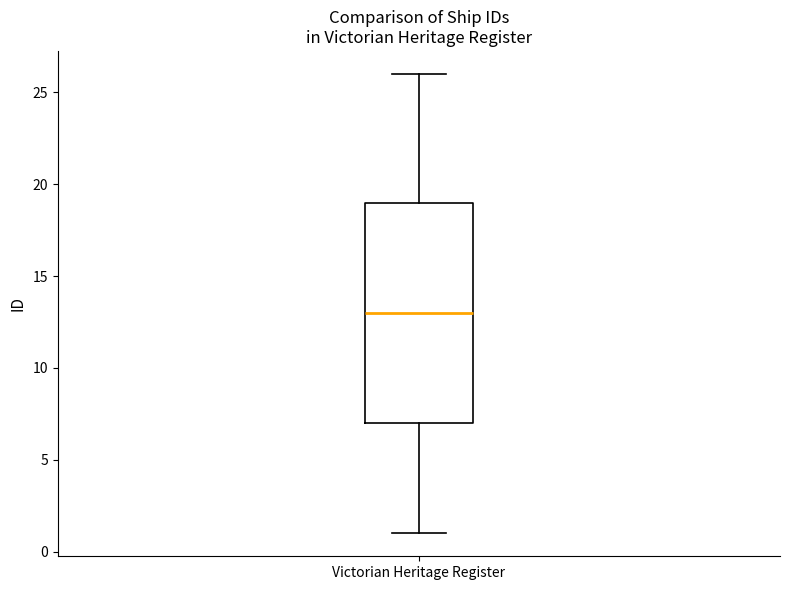

Where does the upper whisker of the box for Victorian Heritage Register end on the y-axis? The values are not printed on the chart, so give them approximately, as read against the axis.

26